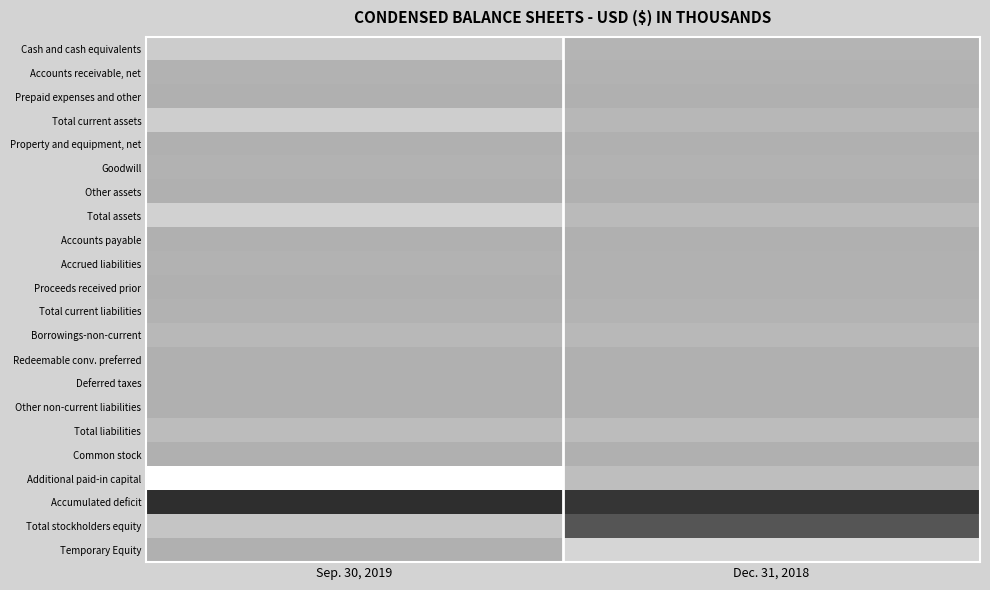

How many distinct data groups are displayed?

22